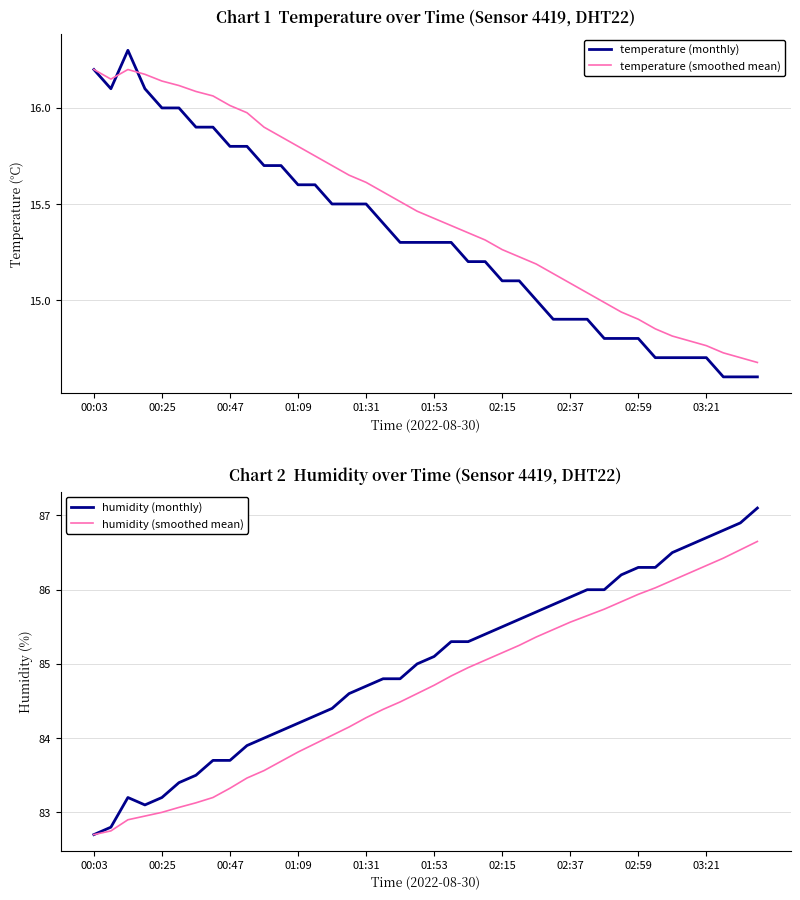

How many data points in humidity (monthly) are less than 85?

19